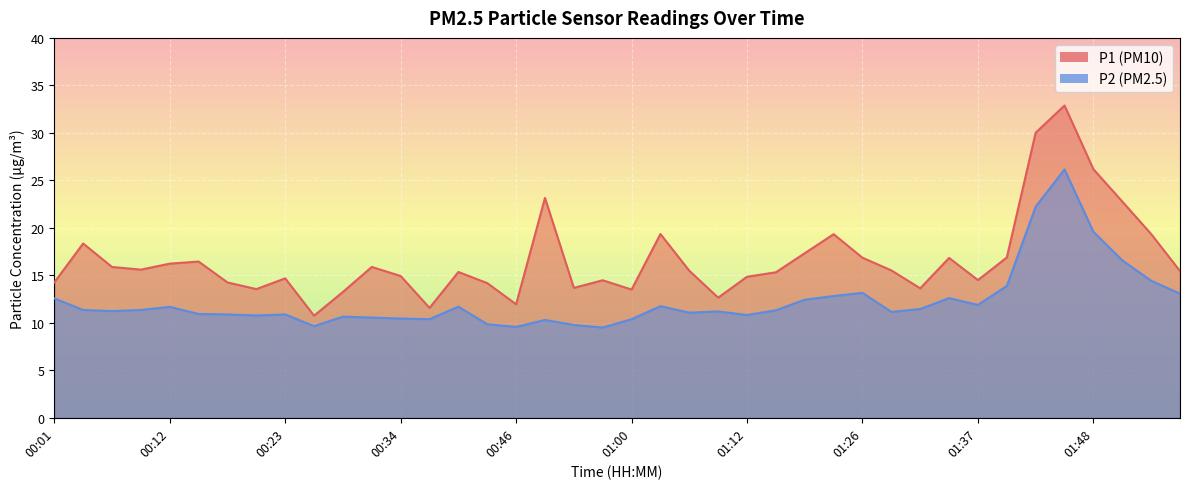

What is the average value of the P2 series?

12.3